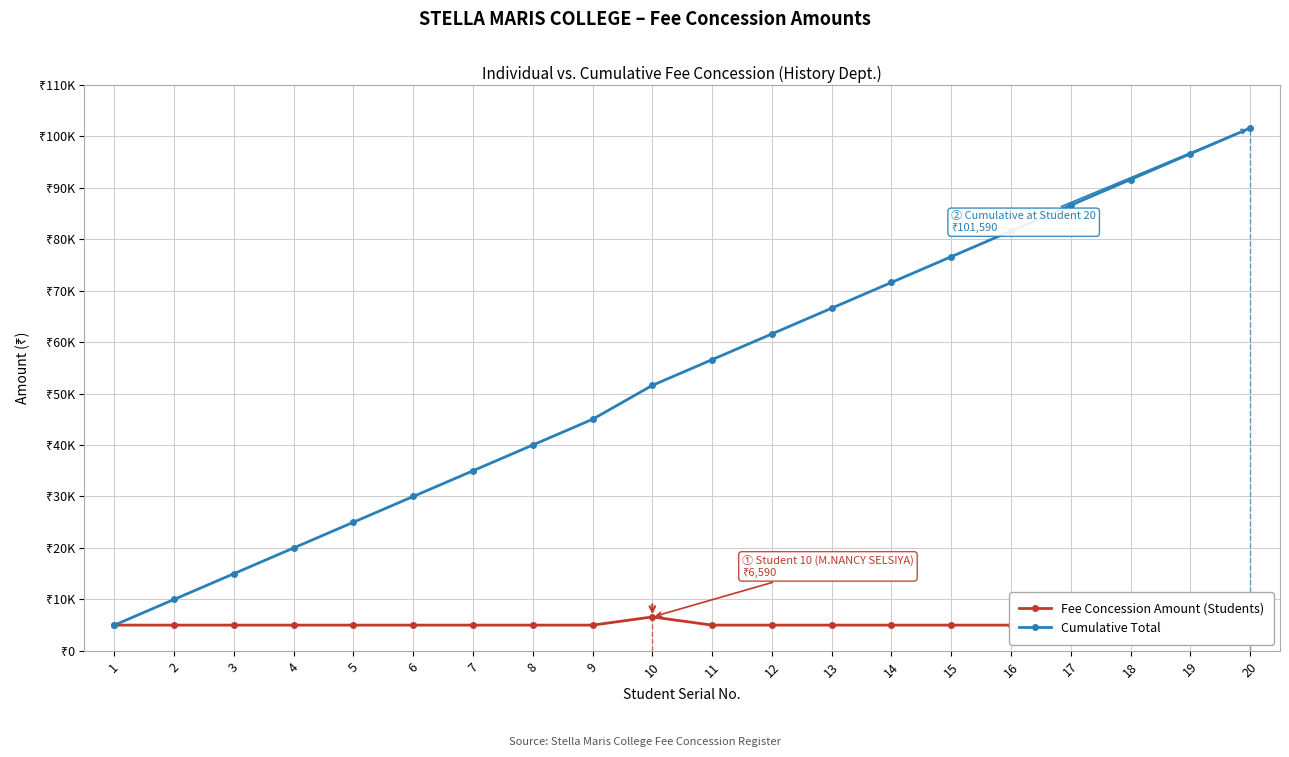

Which series has the largest total across all categories?

Cumulative Total